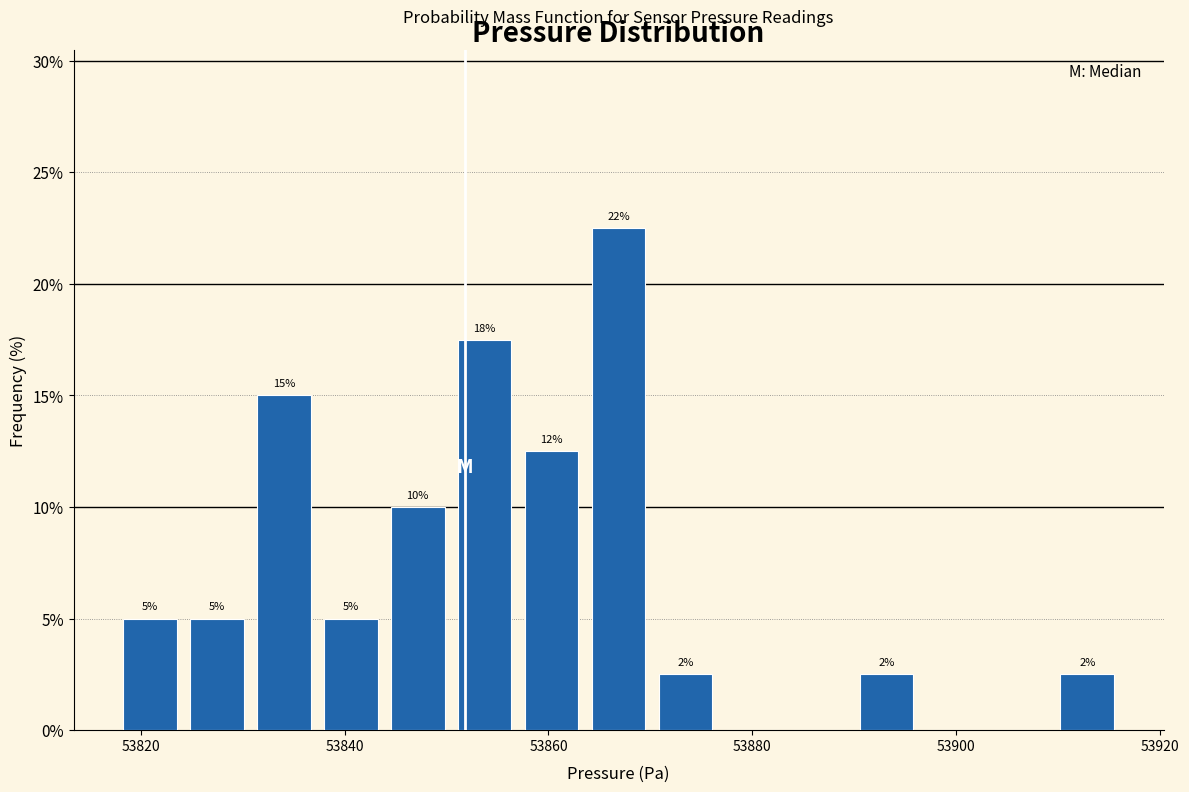

Read against the x-axis, roughly where is the centre of the tallest bar?

53866